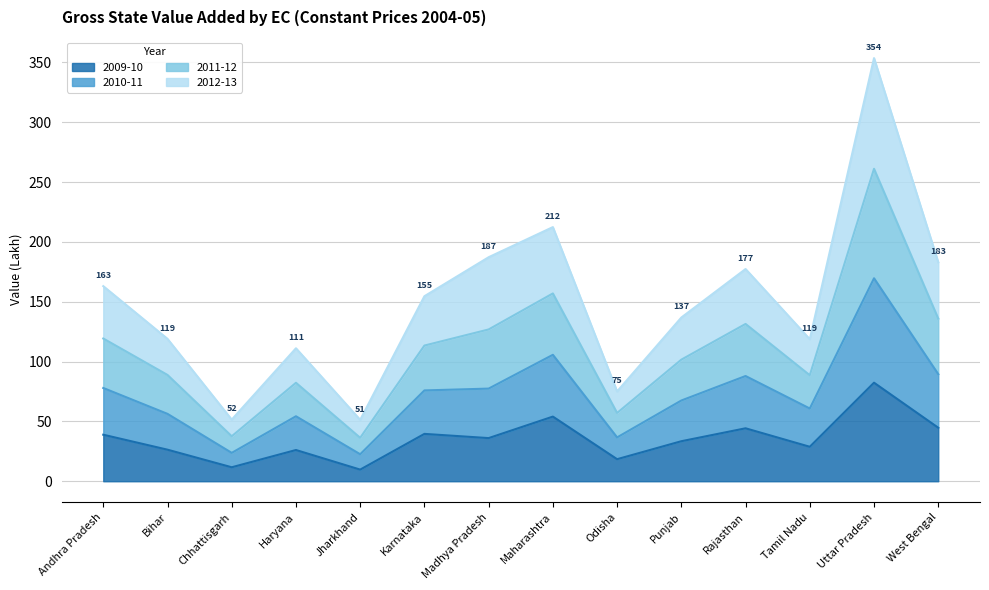

Does the chart have visible grid lines?

Yes